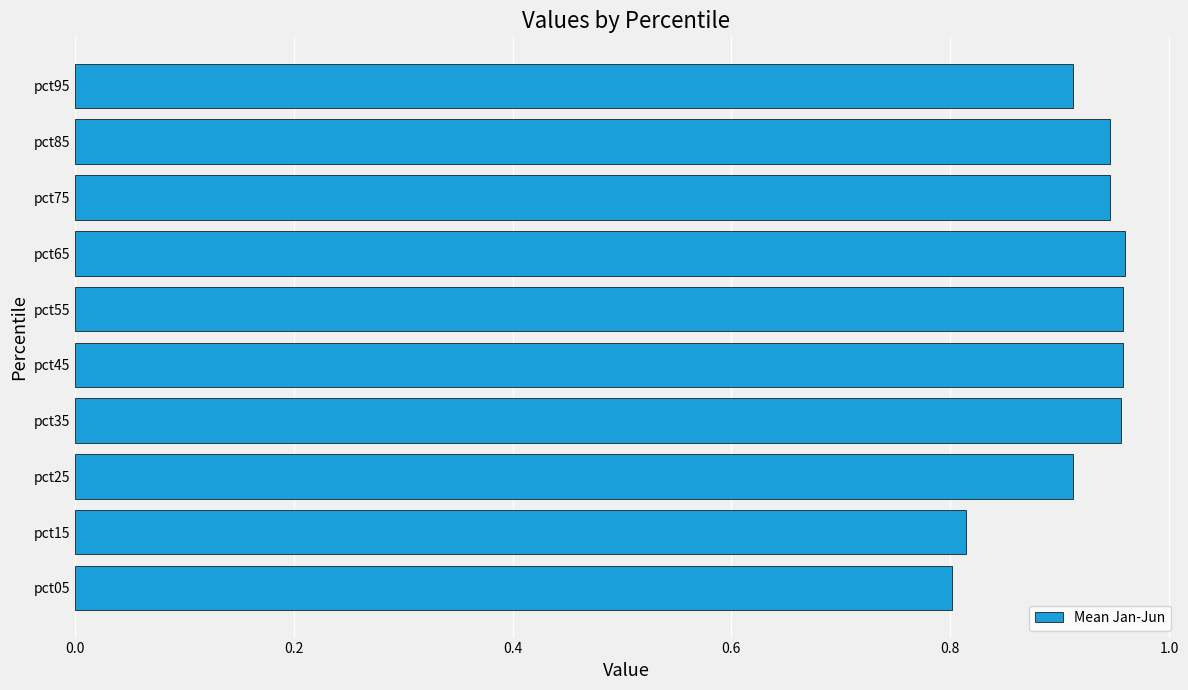

What is the sum of the values at pct55 and pct05?

1.8